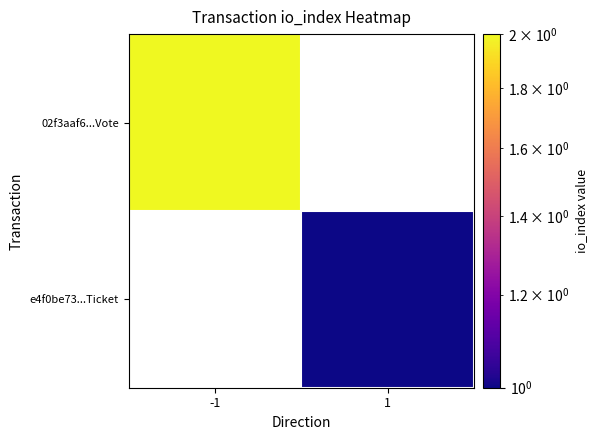

Count the number of data series in this chart.

2